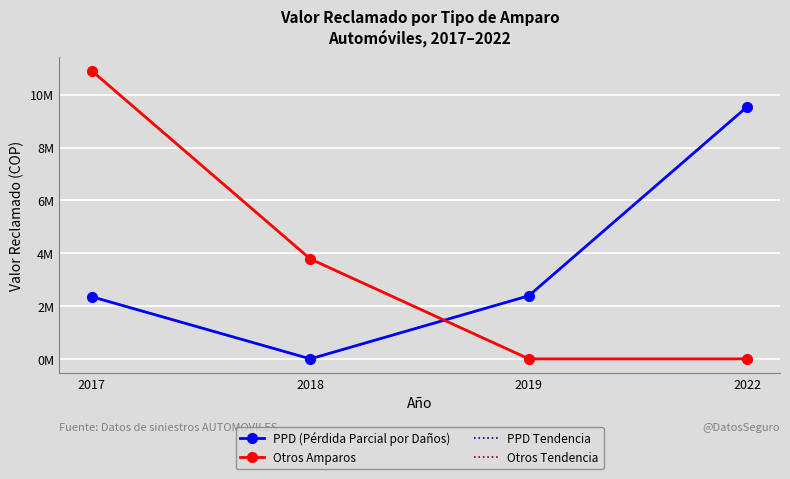

Reading left to right, extract all data points from this chart.

PPD (Pérdida Parcial por Daños): 2017=2351121	2018=0	2019=2388471	2022=9545789
Otros Amparos: 2017=10900000	2018=3782171	2019=0	2022=0
PPD Tendencia: 2017=2351121	2018=0	2019=2388471	2022=9545789
Otros Tendencia: 2017=10900000	2018=3782171	2019=0	2022=0